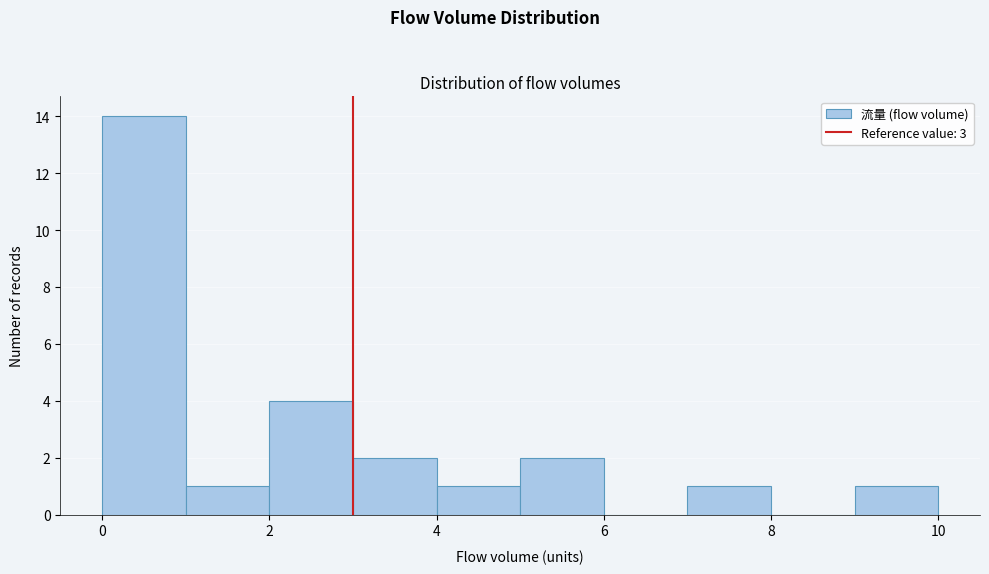

Reading left to right, transcribe this chart: for each bar, give the range it covers on the x-axis and its height. The values are not printed on the chart, so give them approximately, as read against the axis.

0 to 1: 14
1 to 2: 1
2 to 3: 4
3 to 4: 2
4 to 5: 1
5 to 6: 2
6 to 7: 0
7 to 8: 1
8 to 9: 0
9 to 10: 1